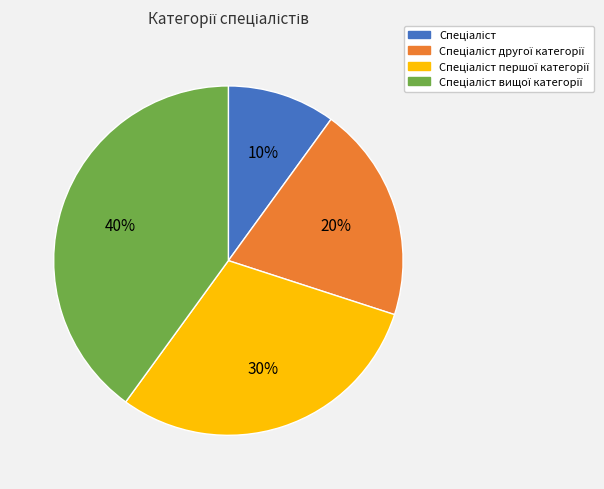

To the nearest percent, what is the difference between the largest and smallest slice percentages?

30%